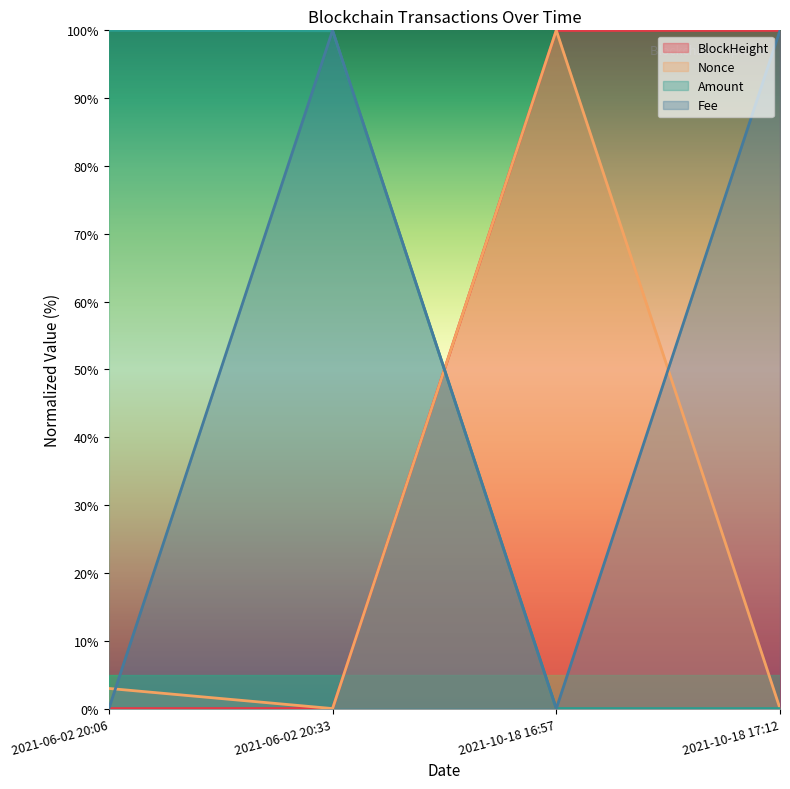

The value of BlockHeight at 2021-10-18 16:57 is 100.0. True or false?

True